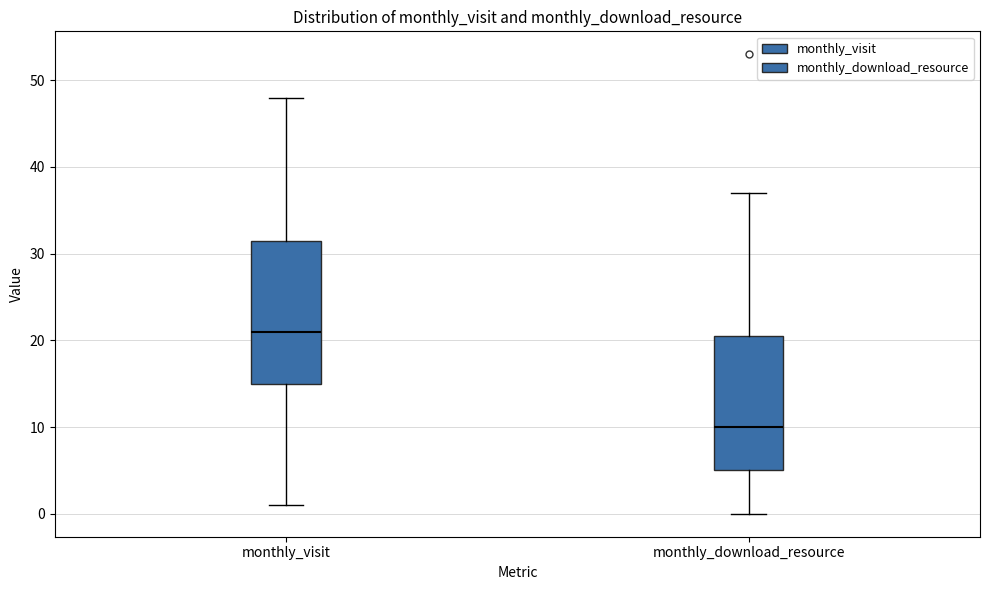

Which box is the tallest, from its lower edge to its upper edge?

monthly_visit